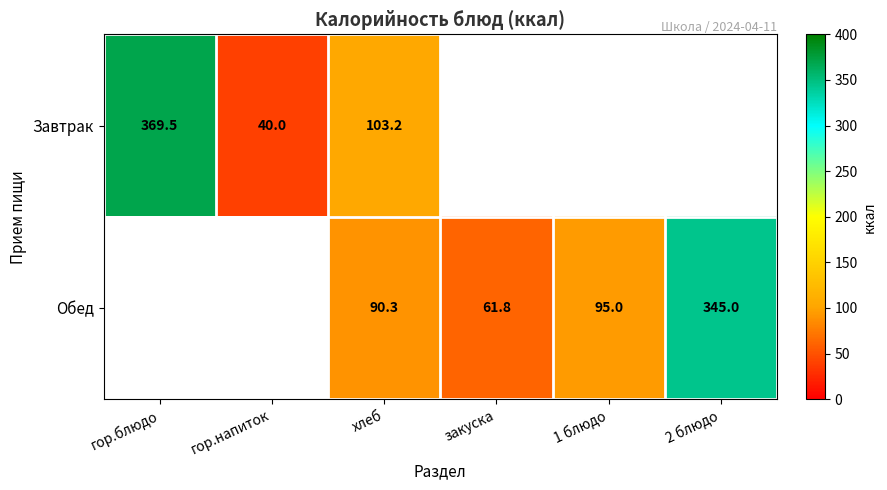

Is the value of Обед at 2 блюдо greater than the value of Завтрак at хлеб?

Yes